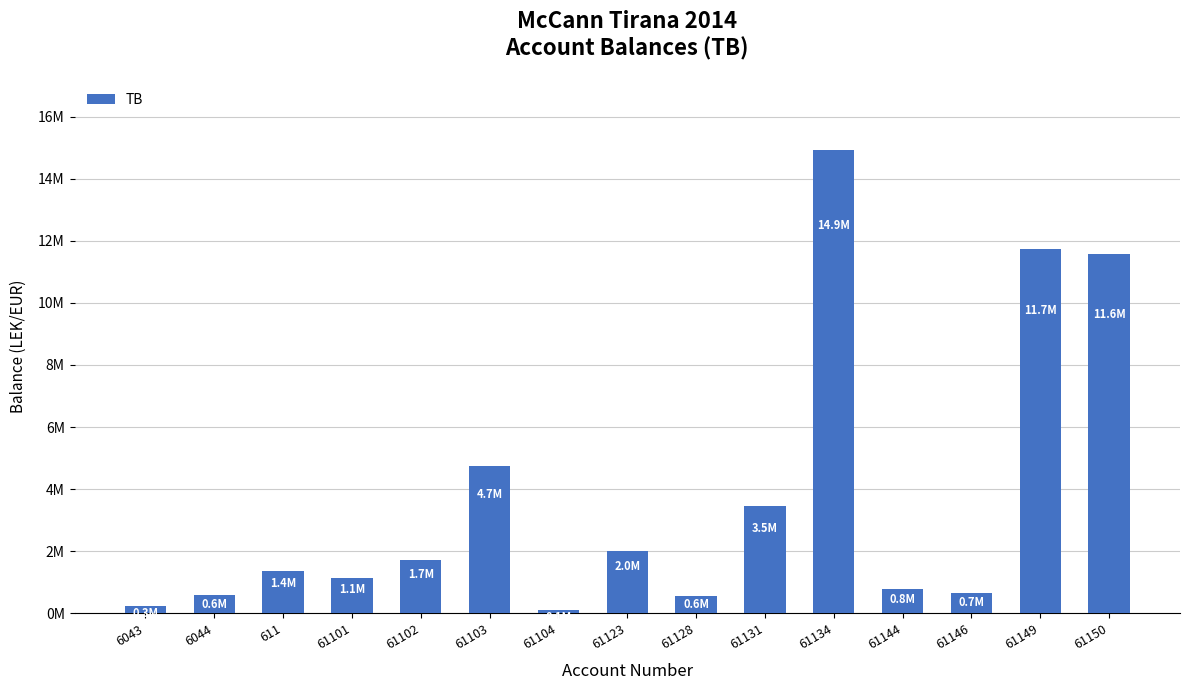

What is the approximate value at 611?

1366068.5